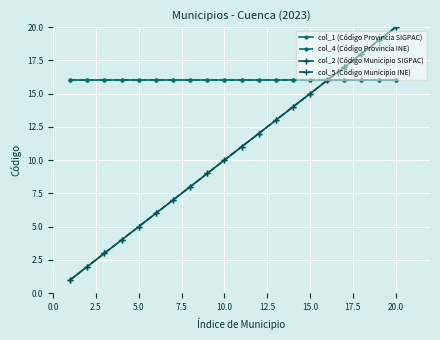

True or false: col_4 (Código Provincia INE) and col_2 (Código Municipio SIGPAC) intersect in this chart.

False